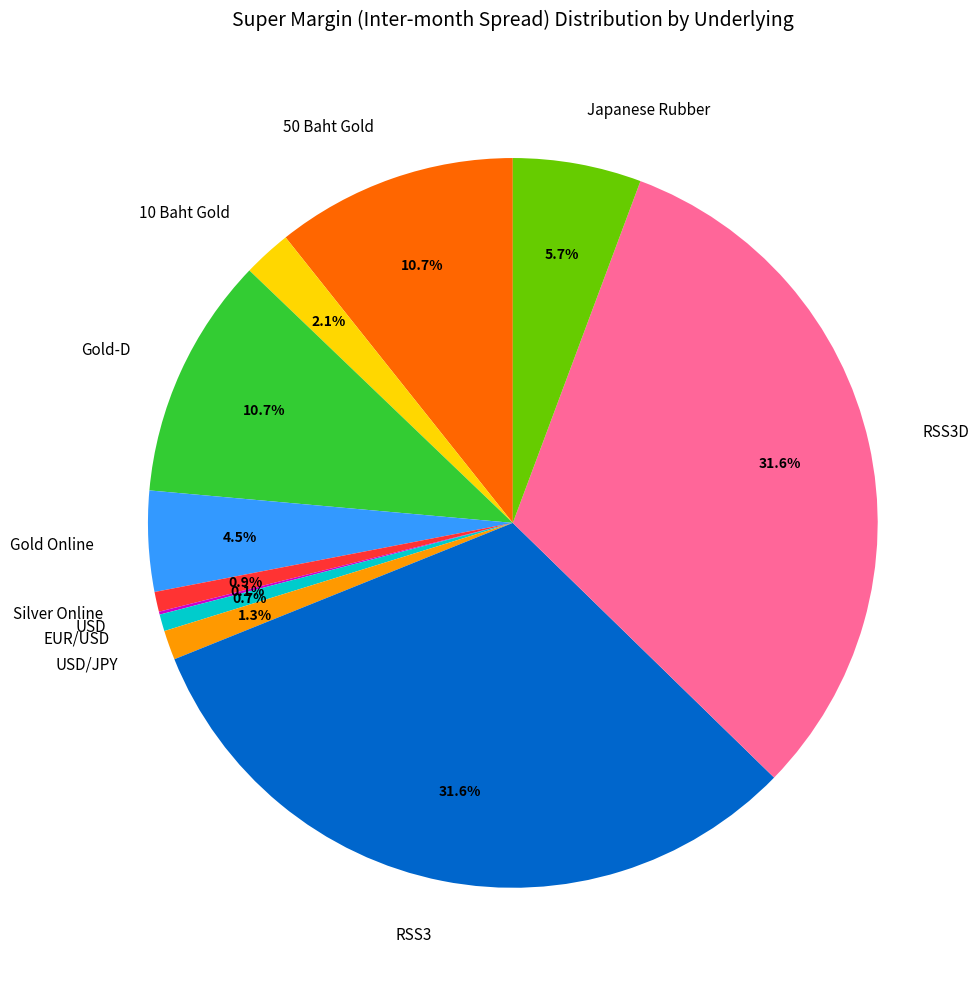

To the nearest percent, what portion does 10 Baht Gold represent?

2%